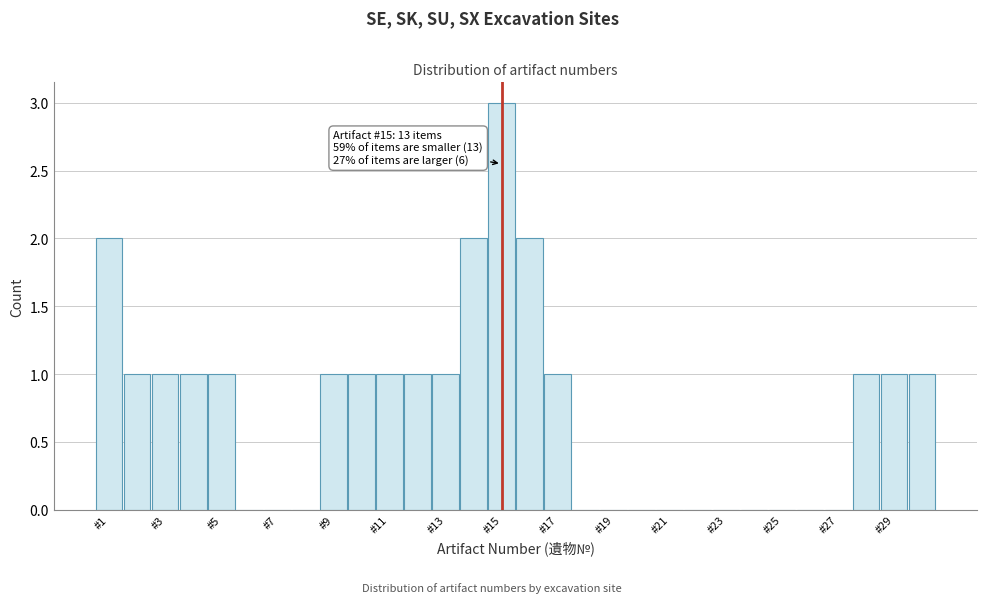

Which range on the x-axis has the tallest bar?

14.5 to 15.5